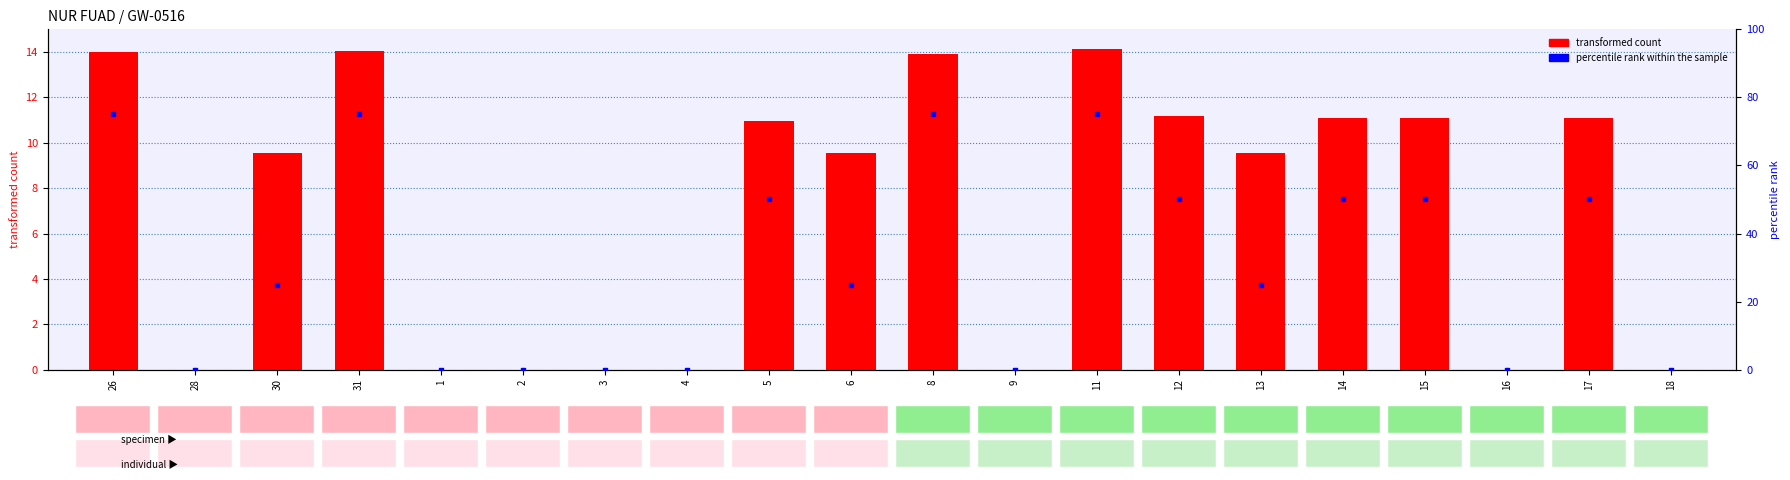

Is the value of transformed count at 13 greater than the value of percentile rank within the sample at 3?

Yes